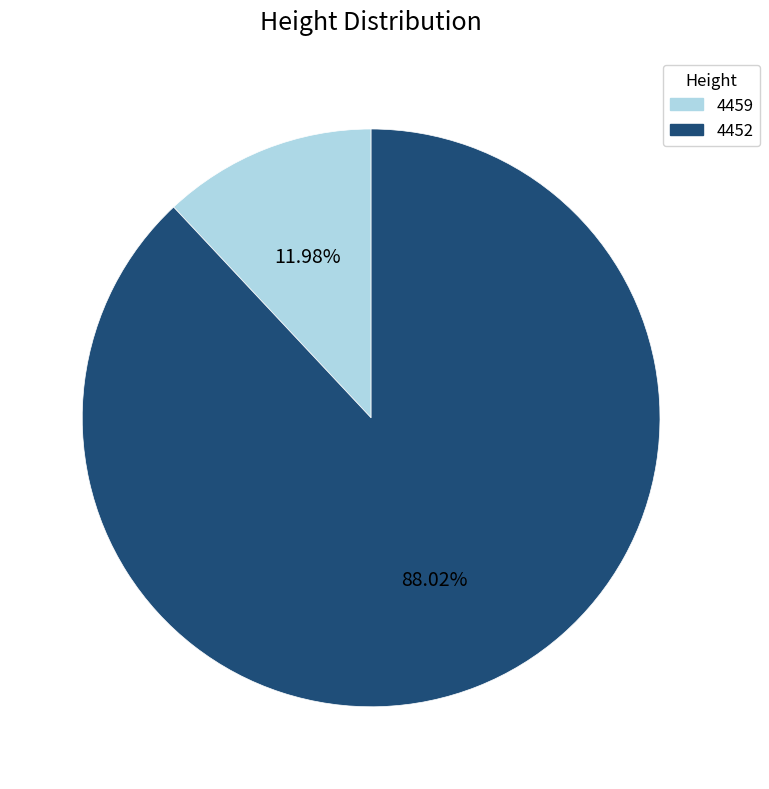

To the nearest percent, what percentage of the pie is 4459?

12%